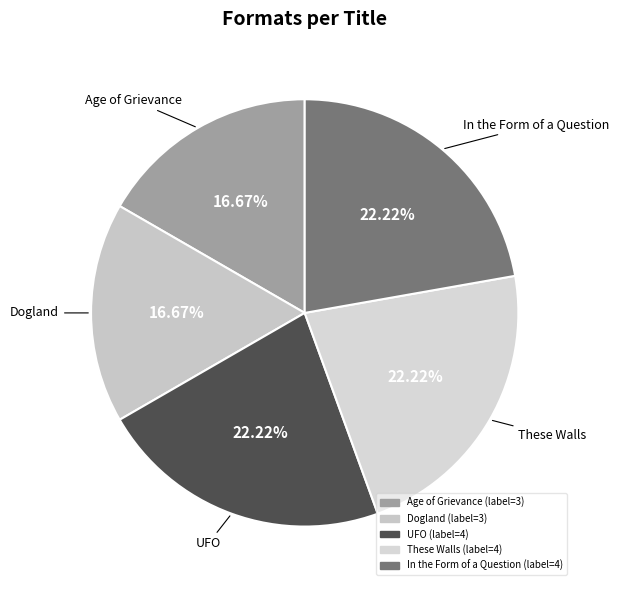

Is it true that Age of Grievance is 17% of the pie?

True